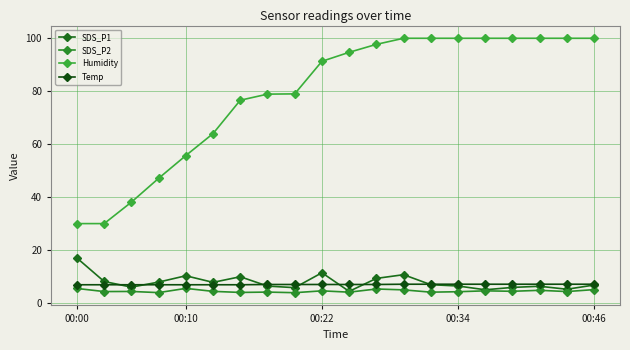

How many categories are shown in the chart?

20